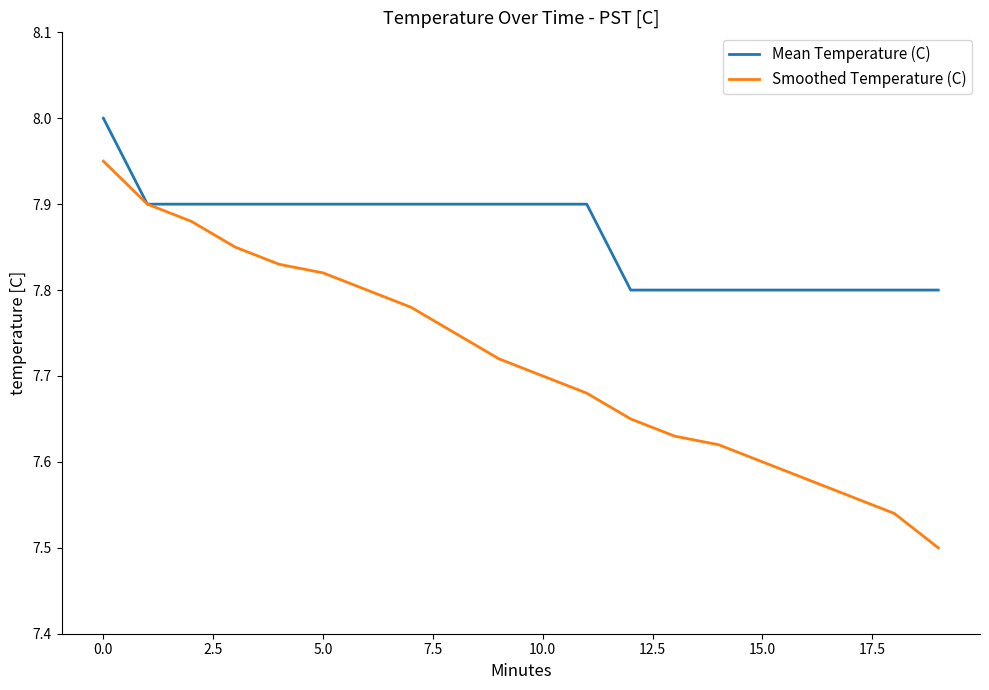

List the series in order of their peak value, highest first.

Mean Temperature (C), Smoothed Temperature (C)